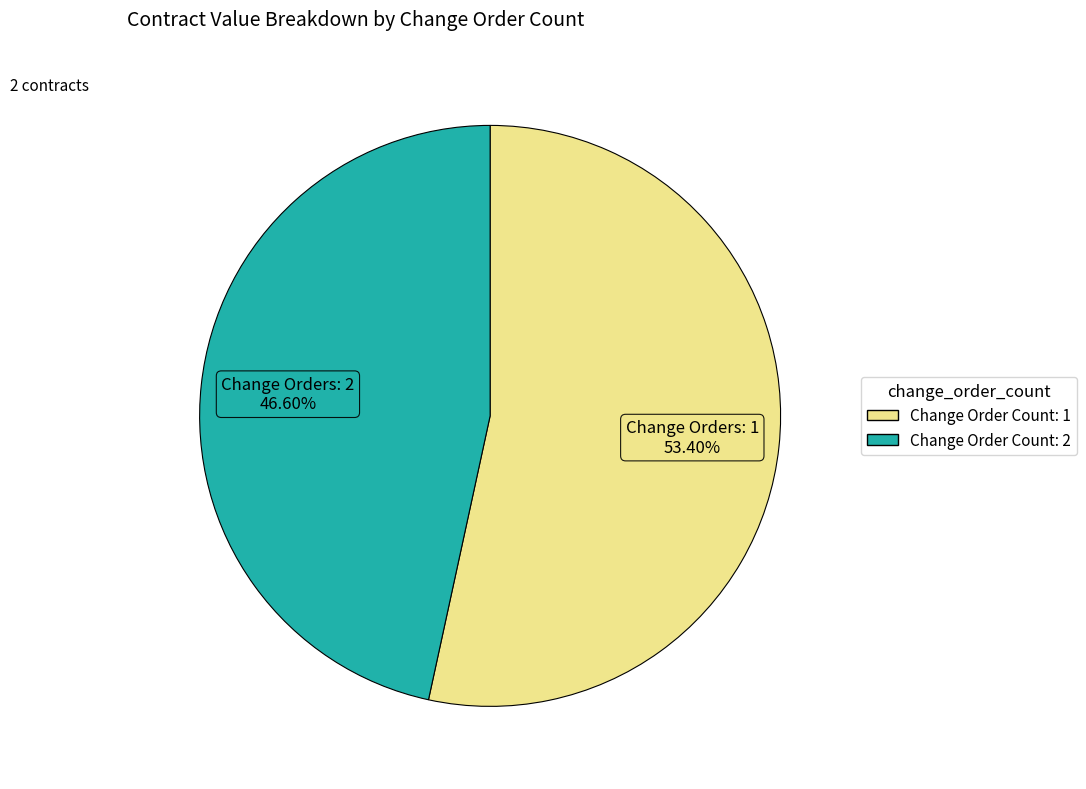

Is there a majority slice in this chart?

Yes